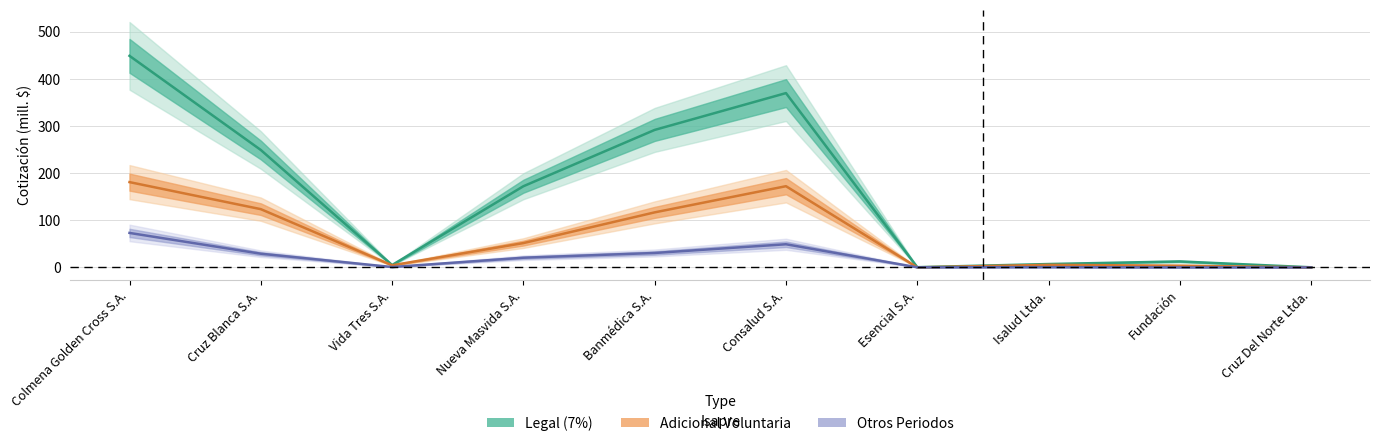

True or false: Adicional Voluntaria has a value of 7.5 at Vida Tres S.A..

False